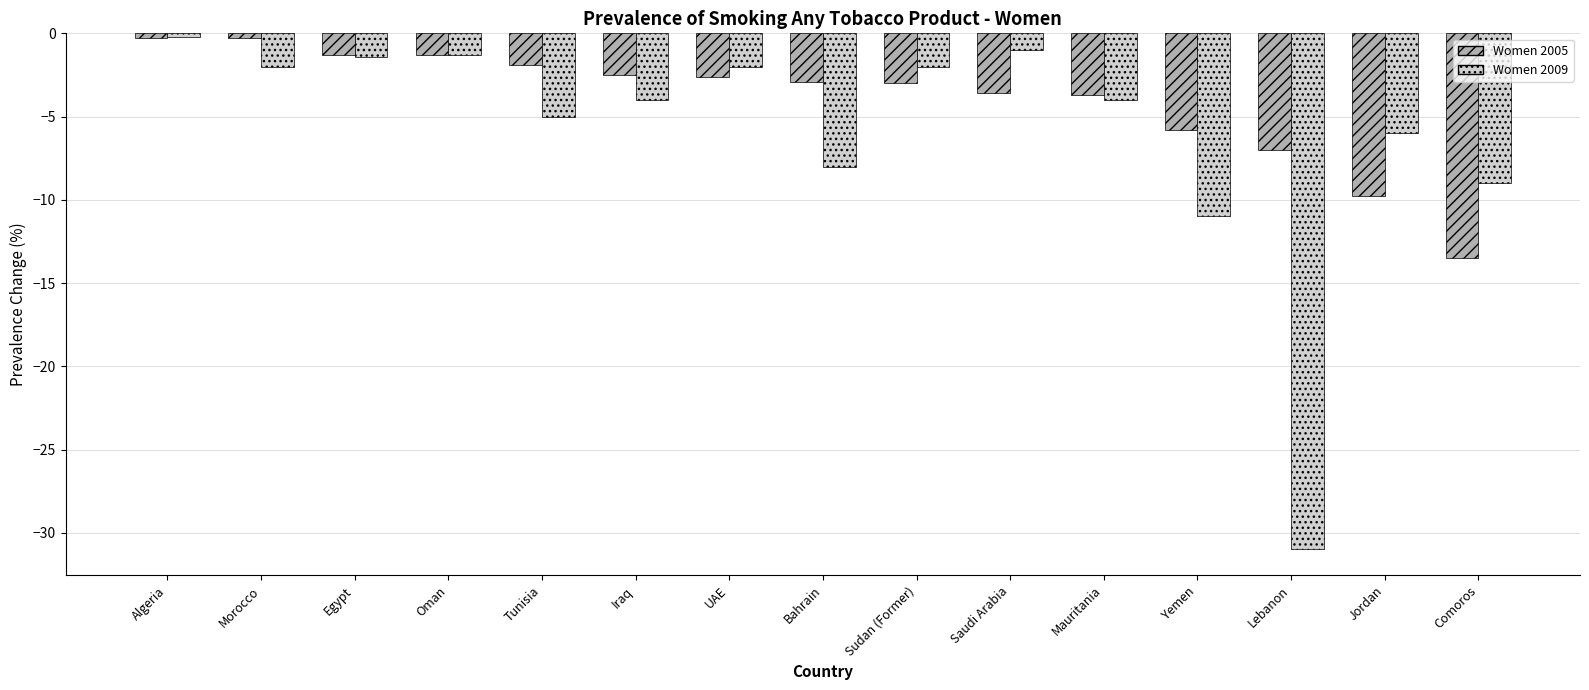

What is the total value across all series at Saudi Arabia?

-4.6